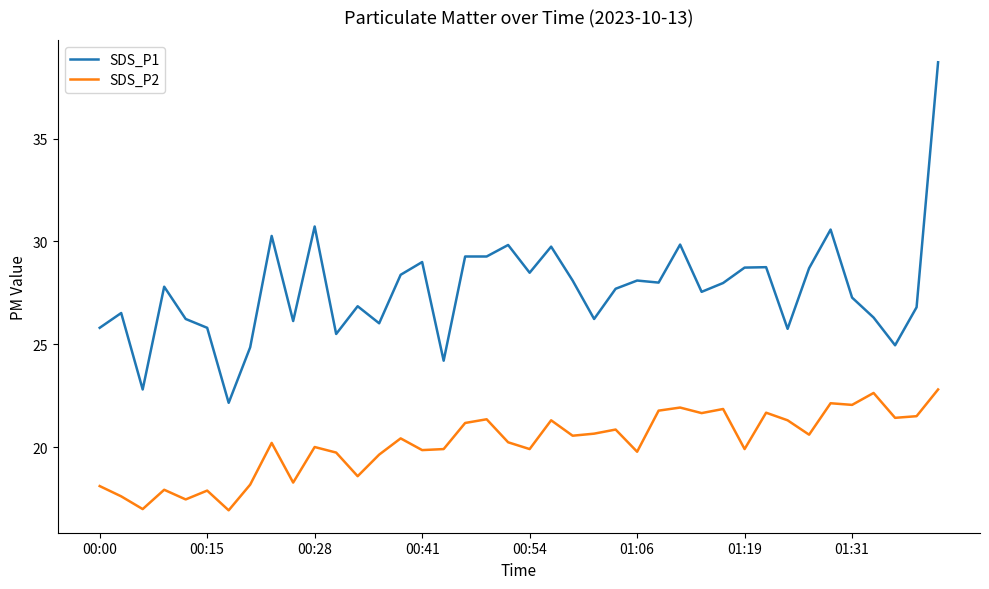

True or false: SDS_P1 and SDS_P2 cross at least once.

False